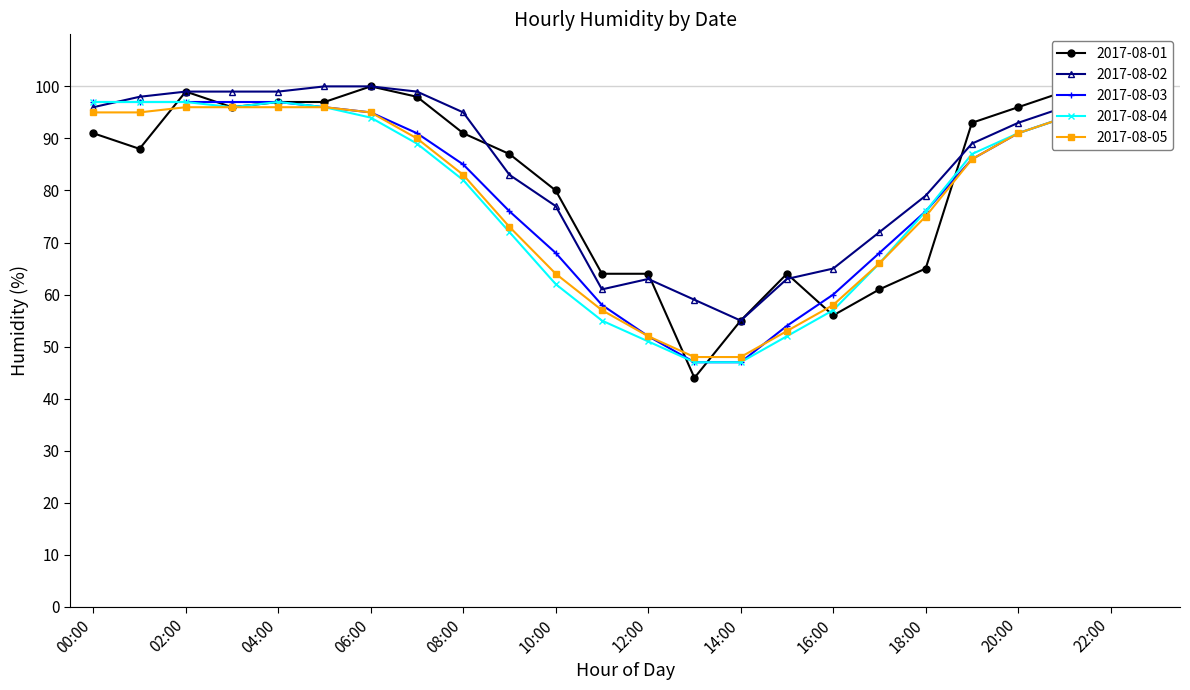

What is the sum of the 2017-08-05 values at 08:00 and 19:00?

169